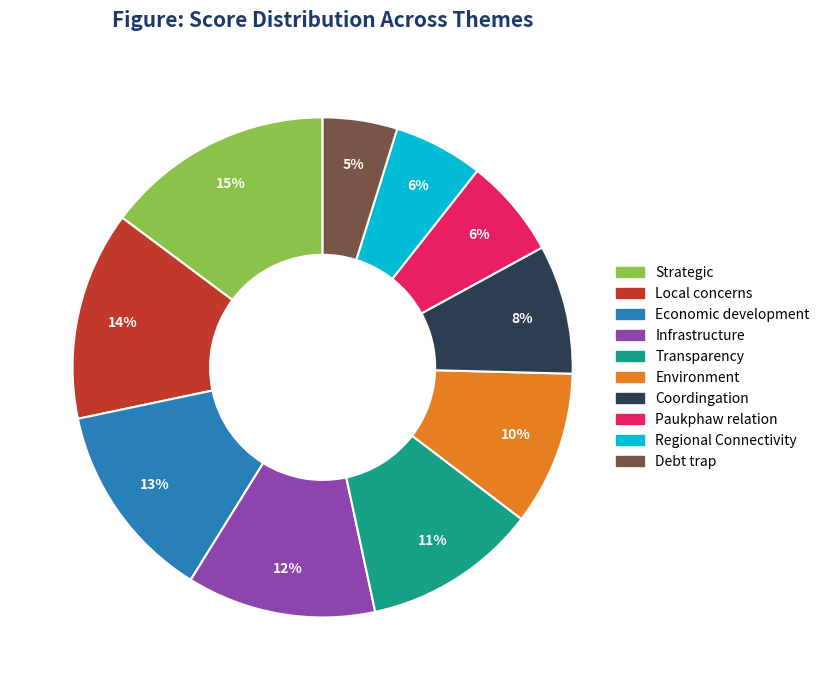

How many segments does this pie chart have?

10